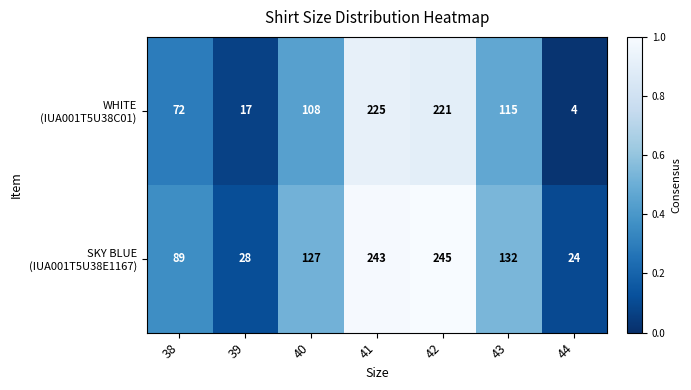

What is the spread (max minus min) of values at 39?

11